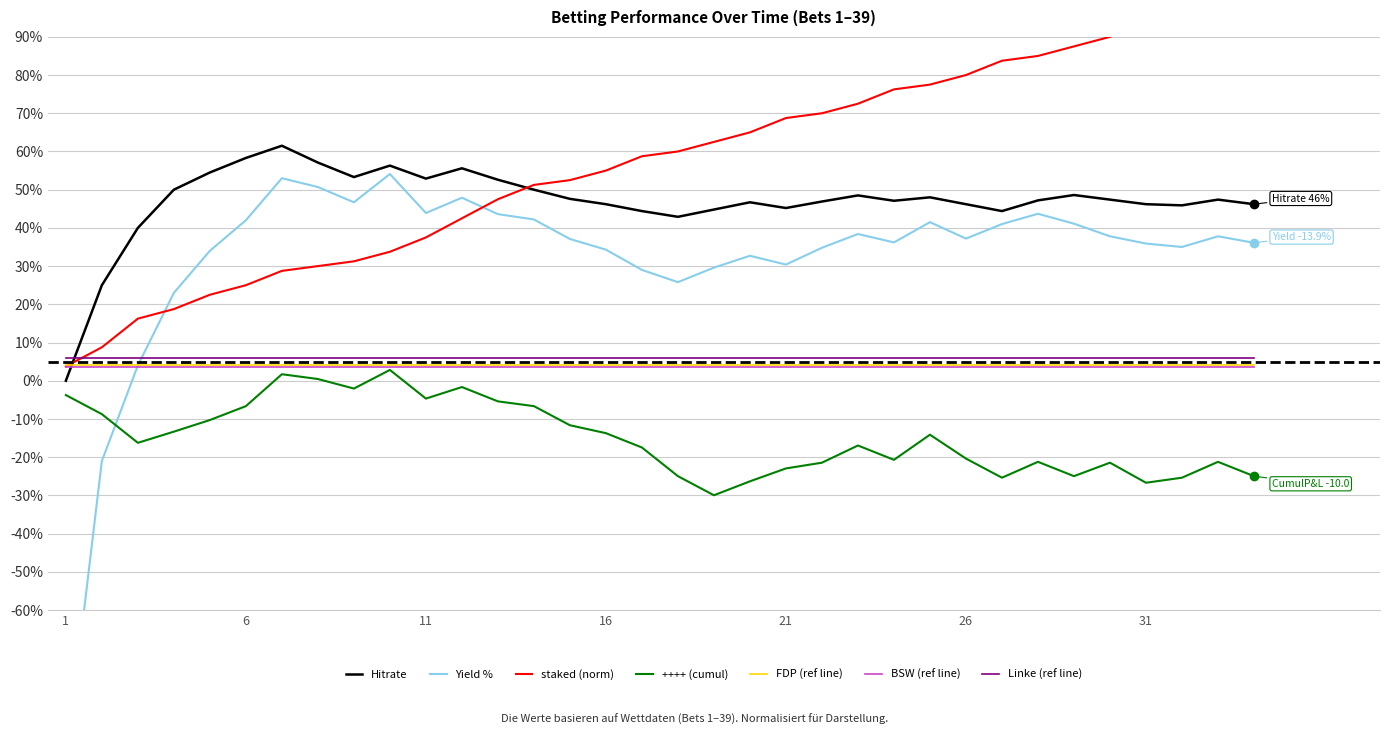

Rank the series at 29 from lowest to highest value.

++++ (cumul), Yield %, Hitrate, staked (norm)